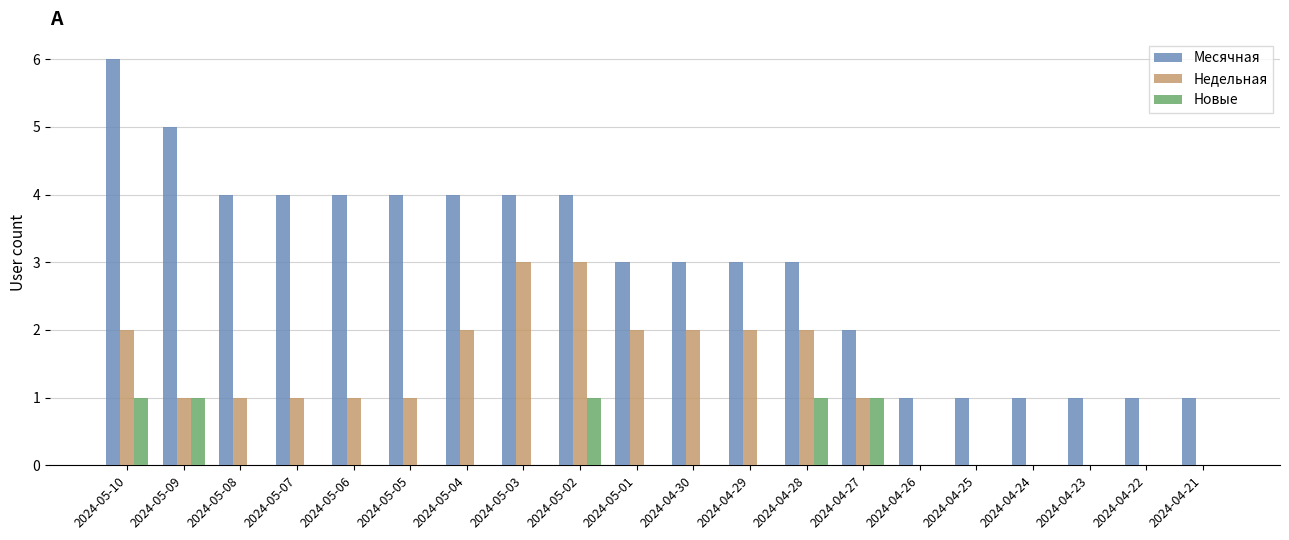

Which category has the highest value across all series?

2024-05-10